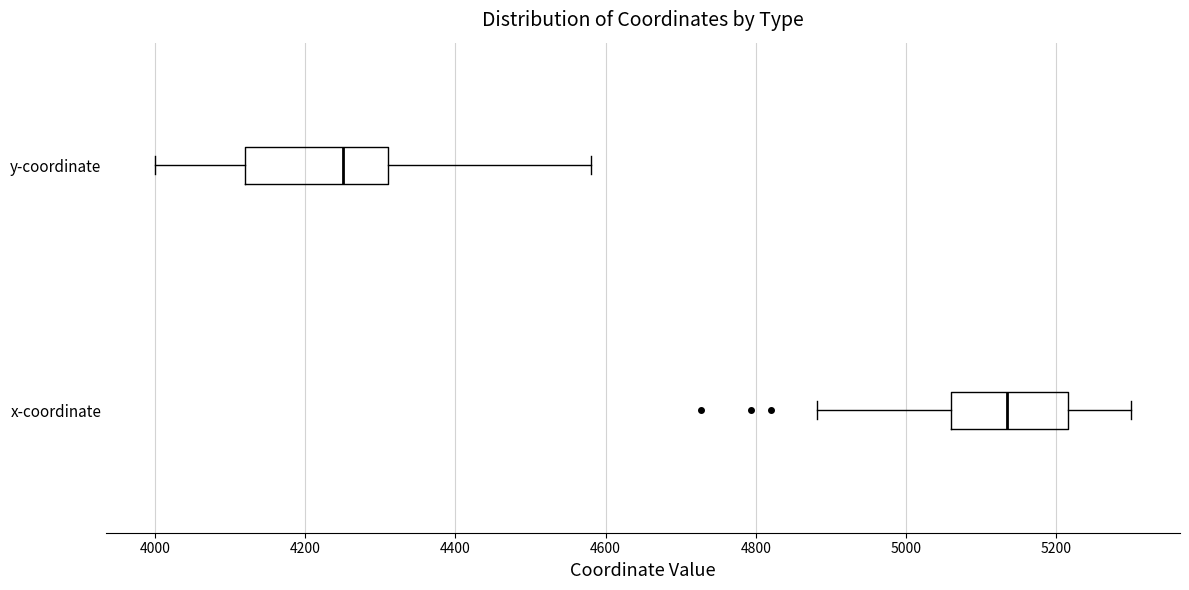

Which box has the furthest to the right median line?

x-coordinate